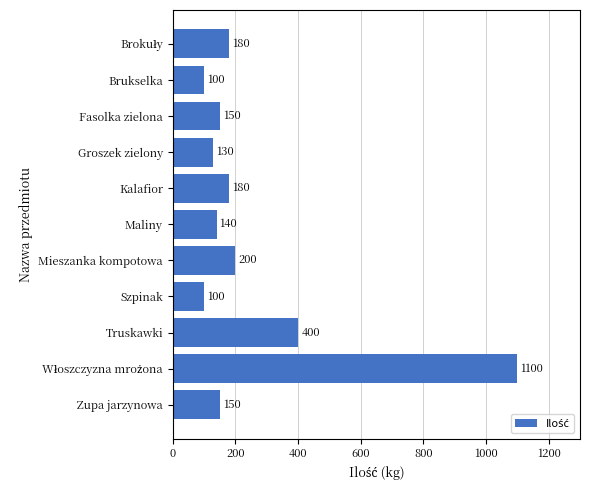

What is the average value?

257